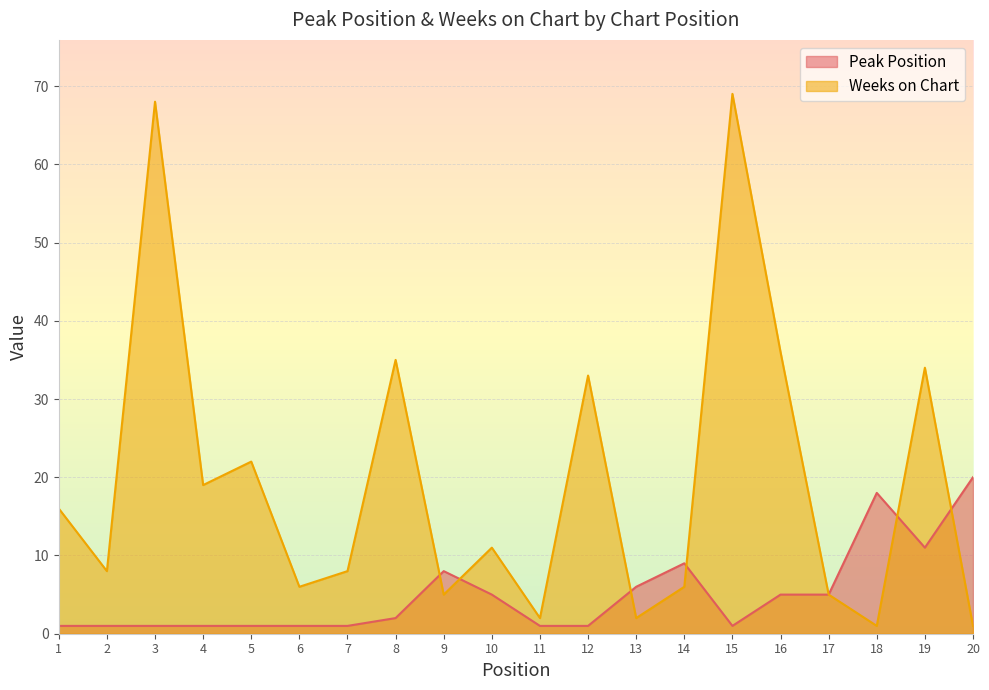

In Peak Position, how many points are lower than both neighbors (excluding endpoints)?

2